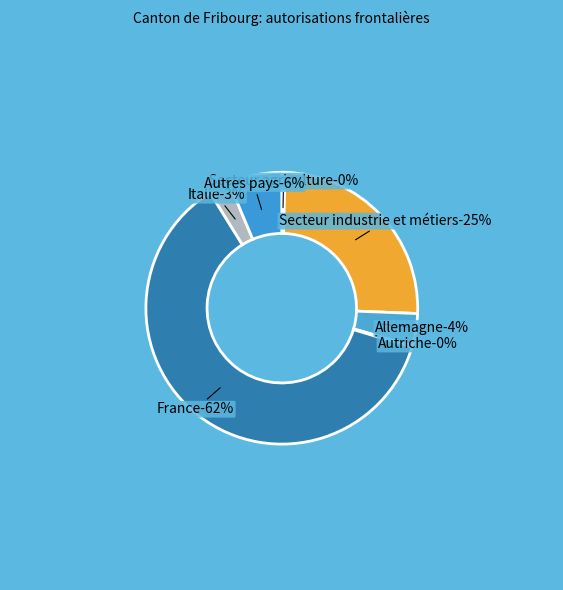

How many segments does this pie chart have?

7